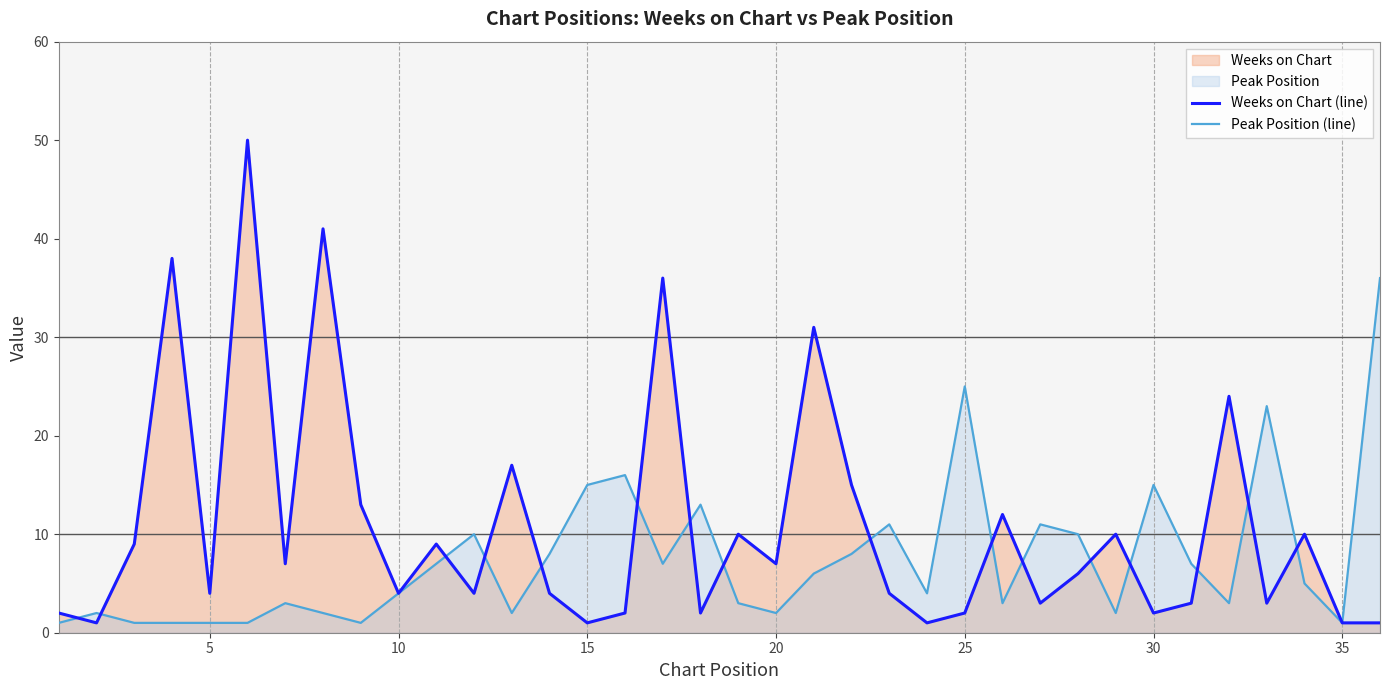

What is the value of the Weeks on Chart (line) point at the 35th from the left?

1